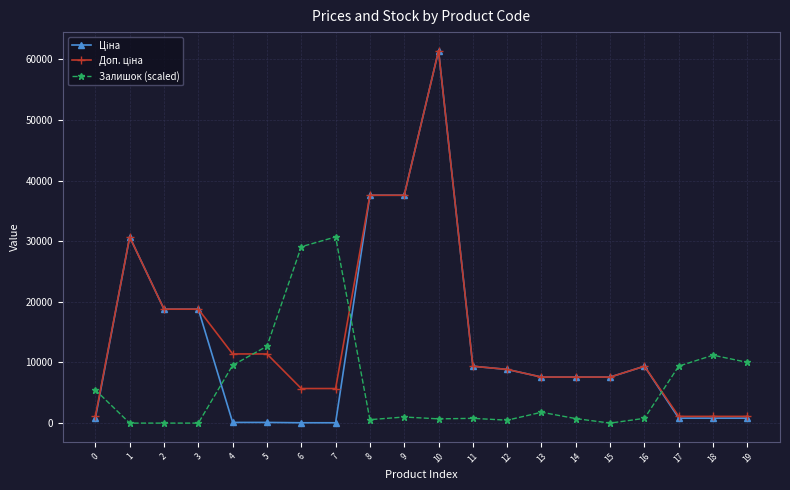

True or false: Залишок (scaled) has more than 2 points higher than both neighbors.

True